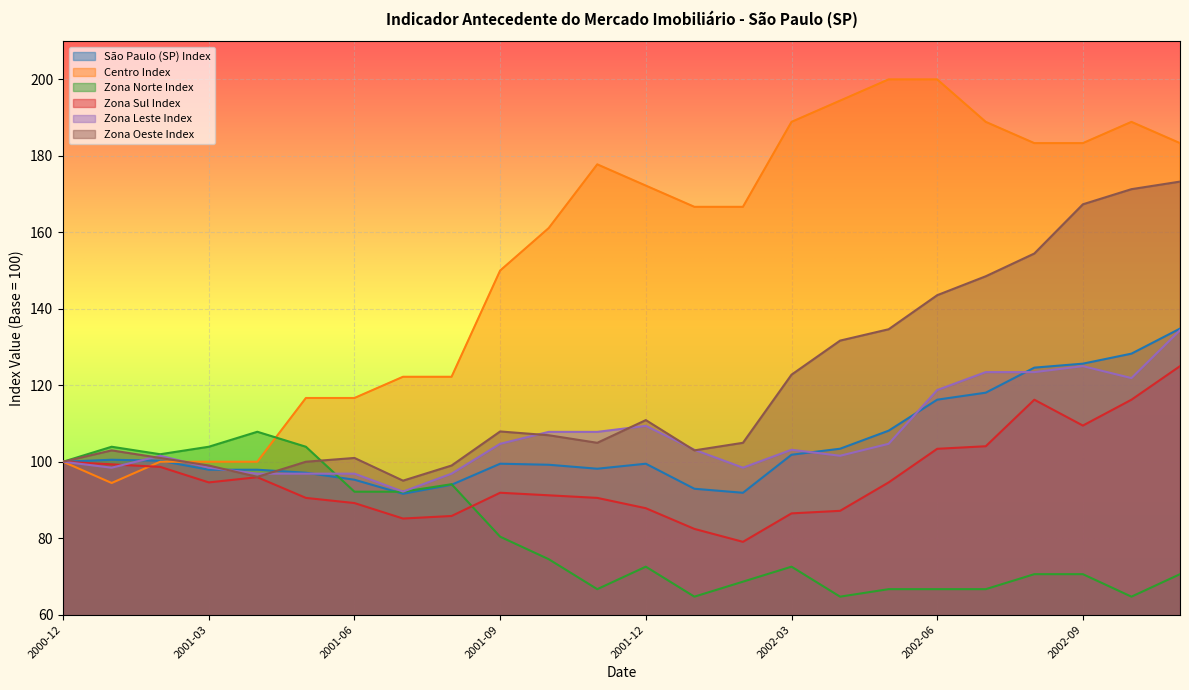

How many times do Zona Leste Index and Zona Norte Index cross each other?

1